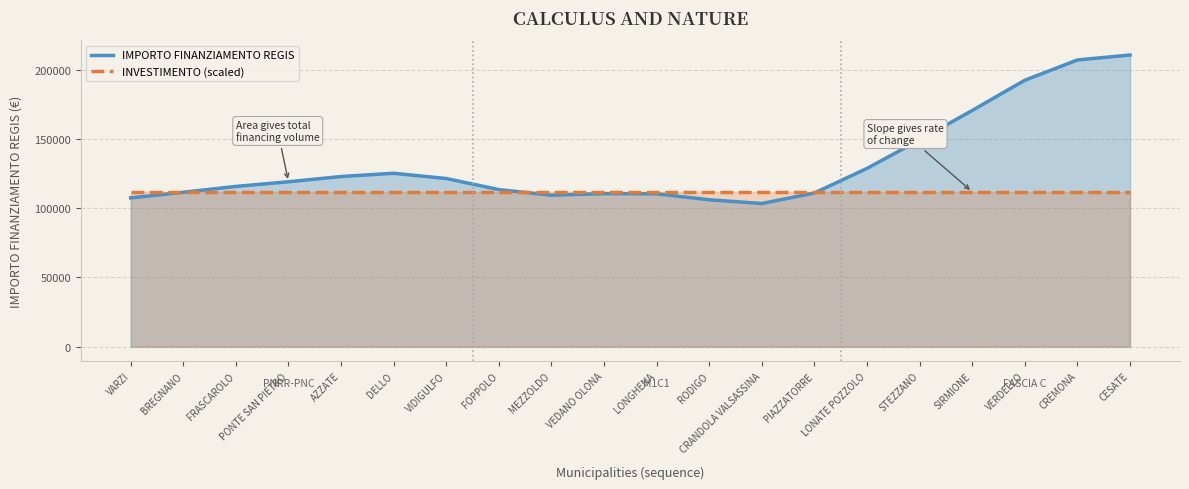

Which series ends up on top after the final intersection of INVESTIMENTO (scaled) and IMPORTO FINANZIAMENTO REGIS?

IMPORTO FINANZIAMENTO REGIS